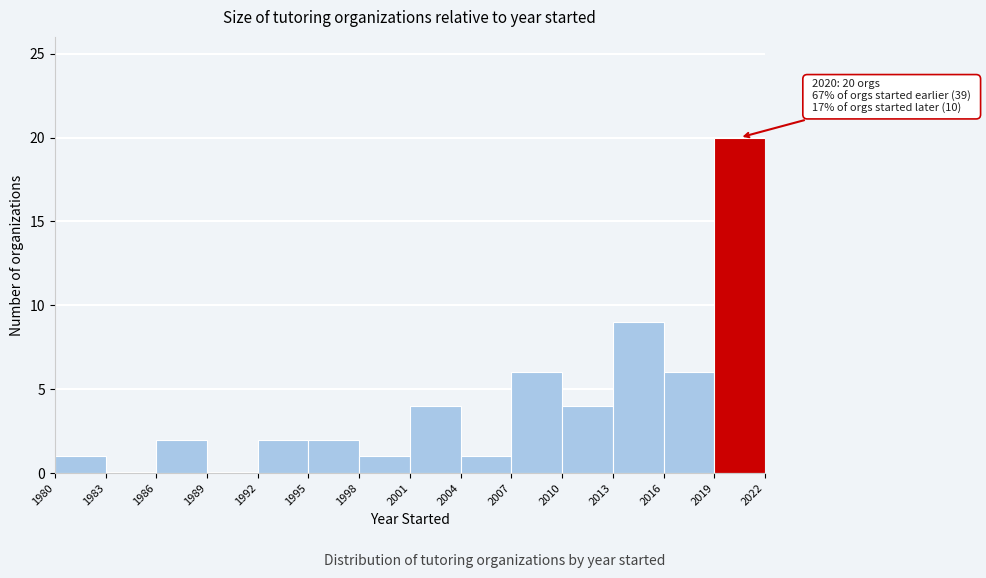

Which range on the x-axis has the tallest bar?

2019 to 2022